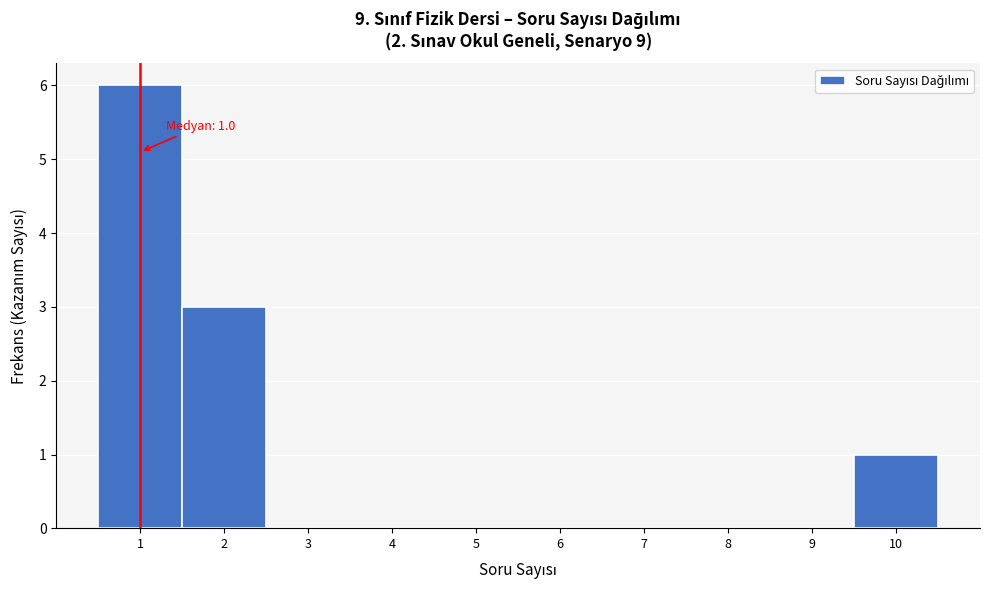

Which range on the x-axis has the tallest bar?

0.5 to 1.5